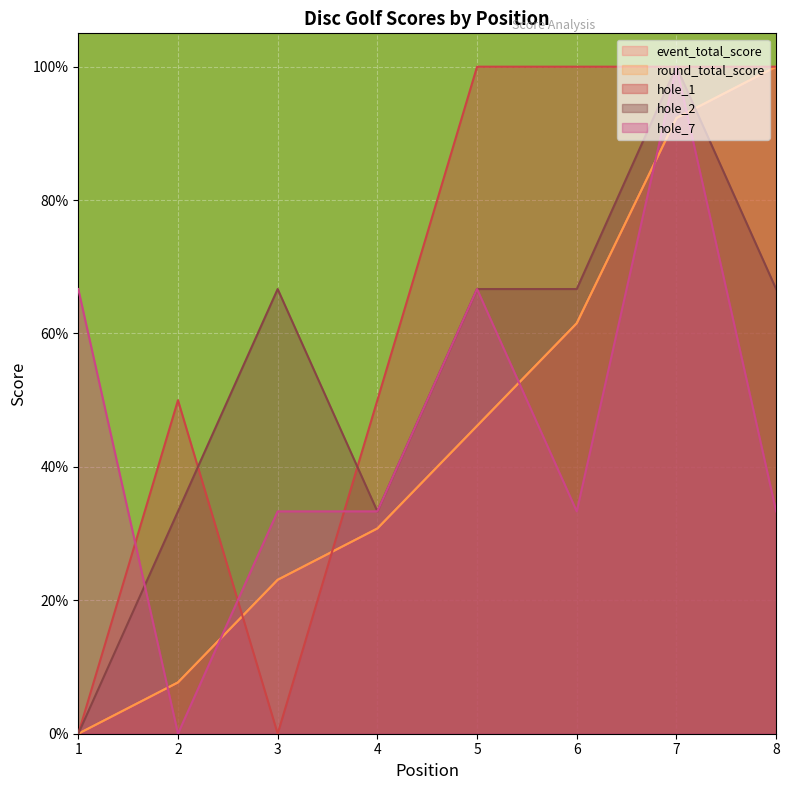

What are all the series names shown in the legend?

event_total_score, round_total_score, hole_1, hole_2, hole_7